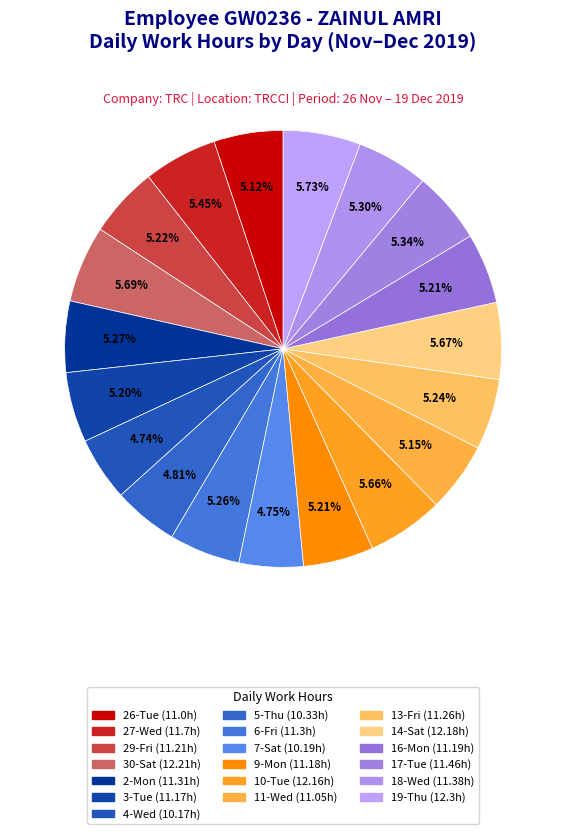

Is there a majority slice in this chart?

No